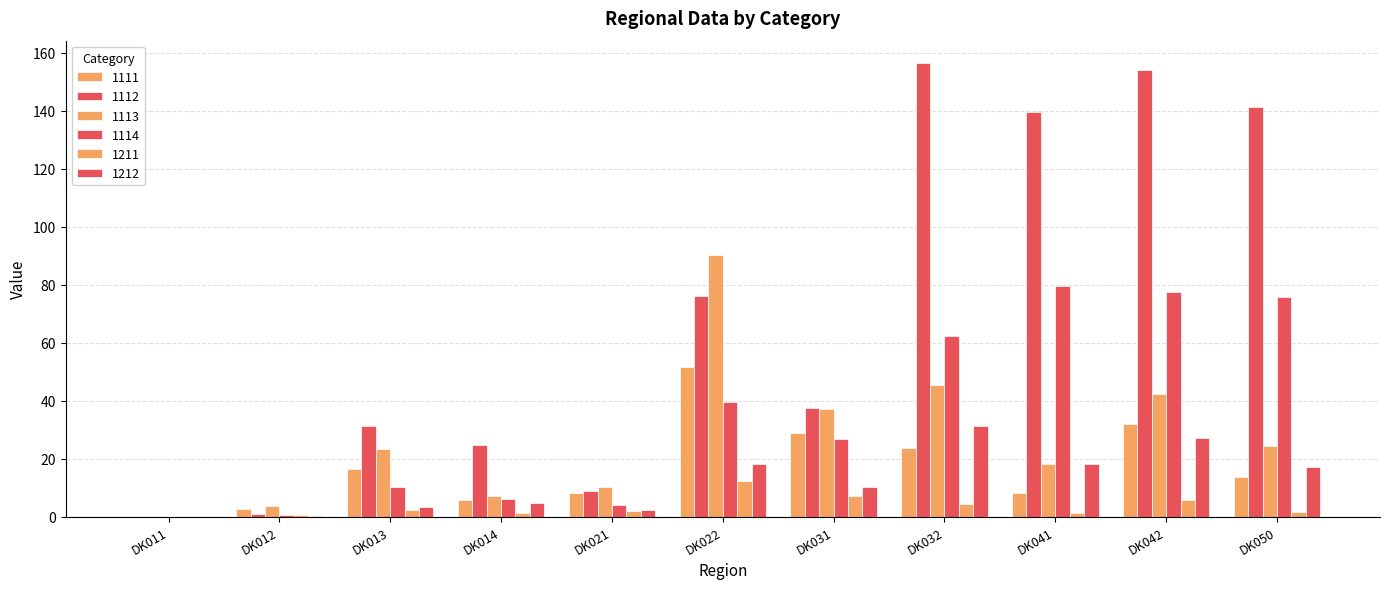

Rank the series at DK042 from lowest to highest value.

1211, 1212, 1111, 1113, 1114, 1112